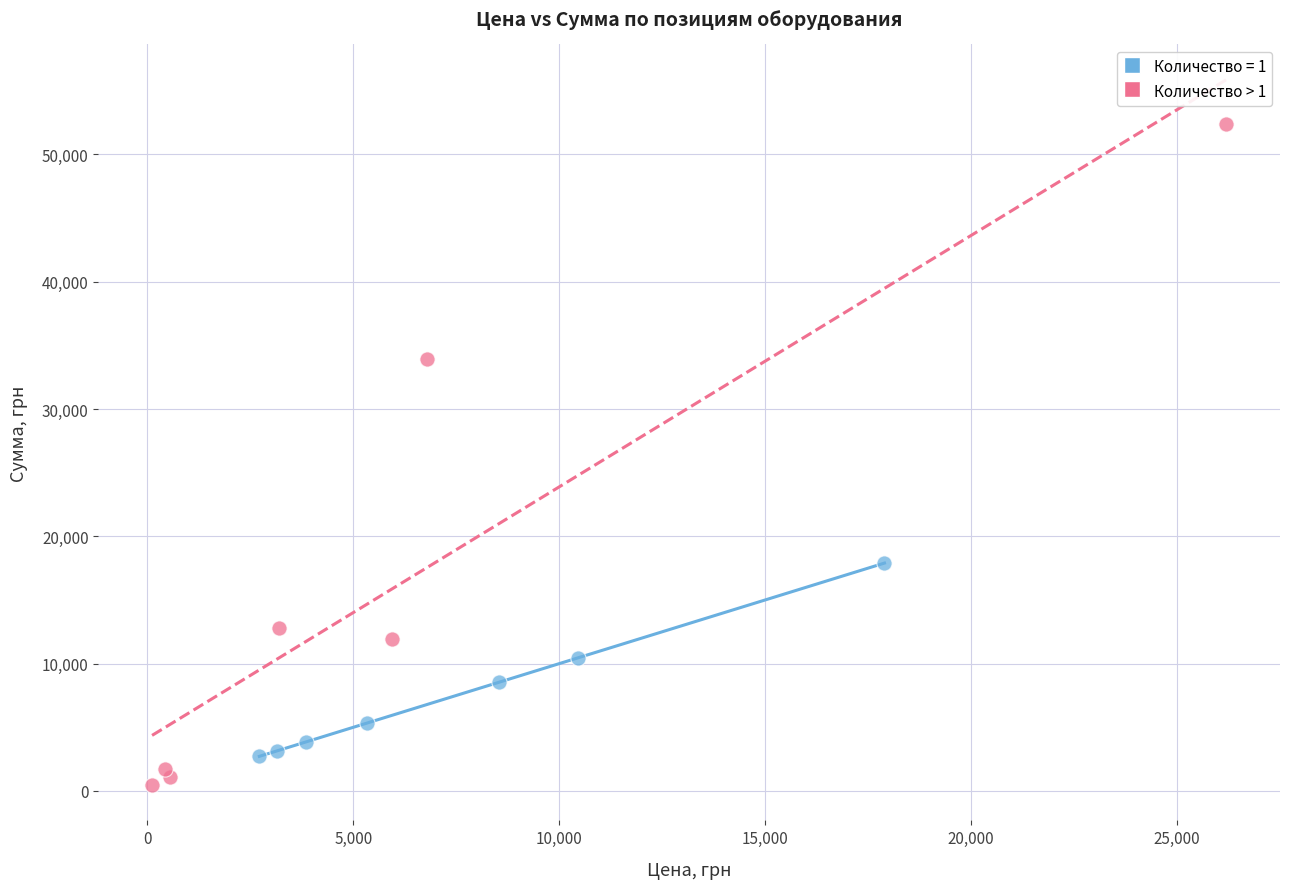

Which series has the widest spread of Y values?

Количество > 1